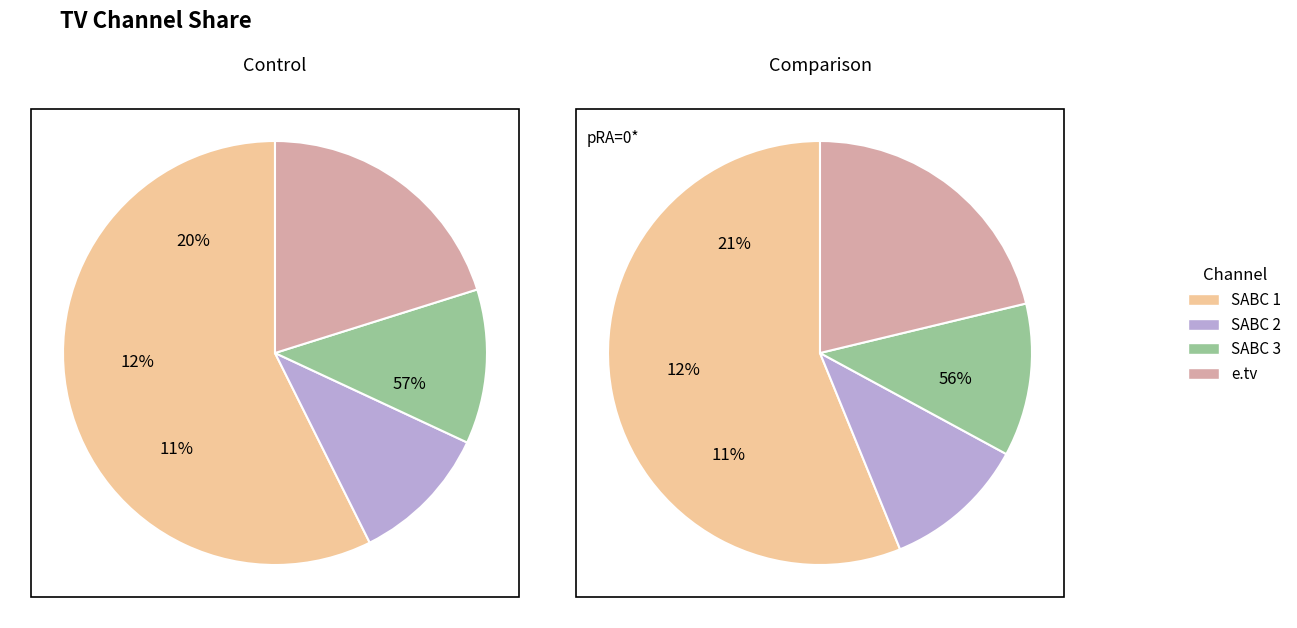

Is 5 the majority of the pie?

No